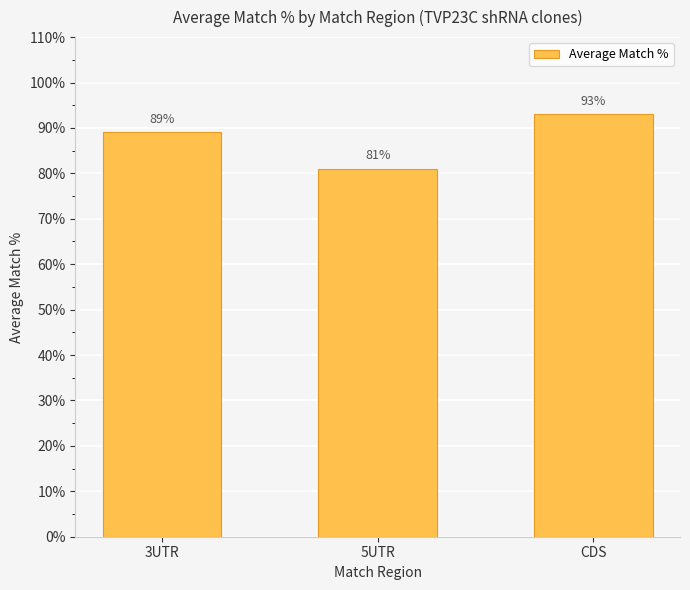

How many values are between 81 and 93?

3